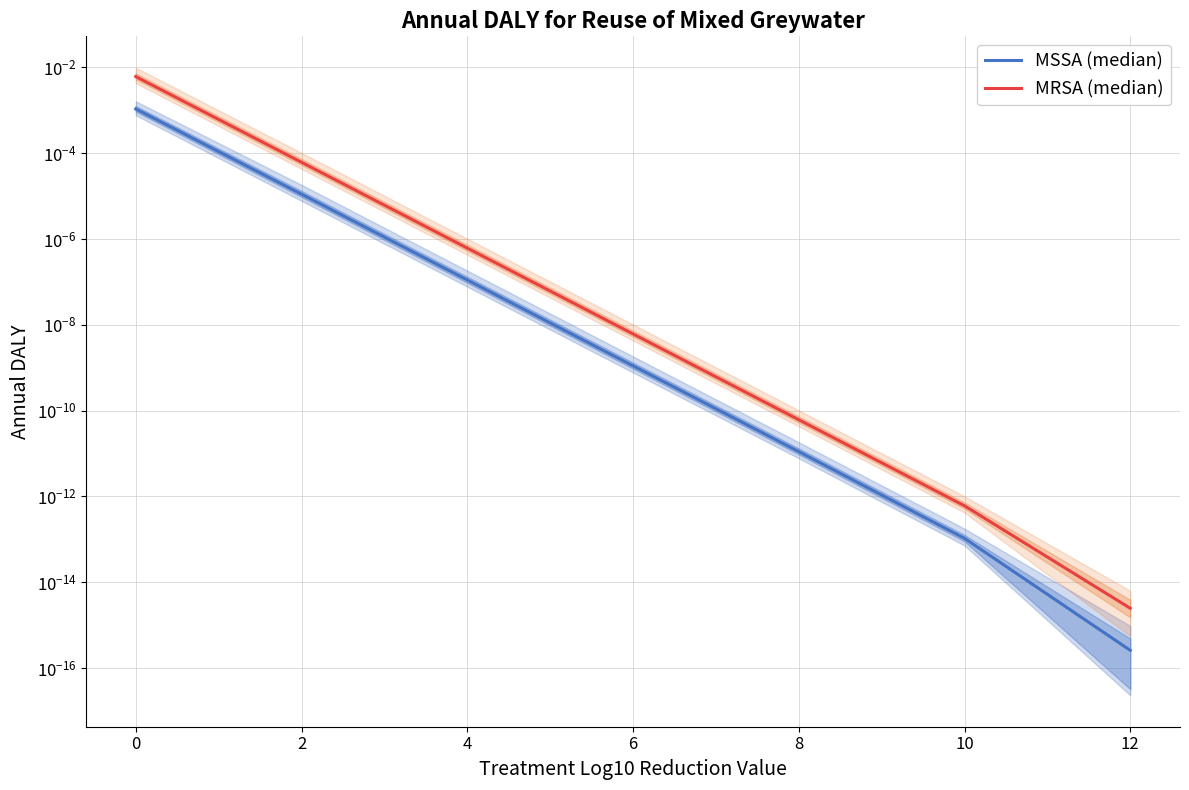

List the labels in order of MSSA (median) value, smallest first.

12, 10, 8, 6, 4, 2, 0